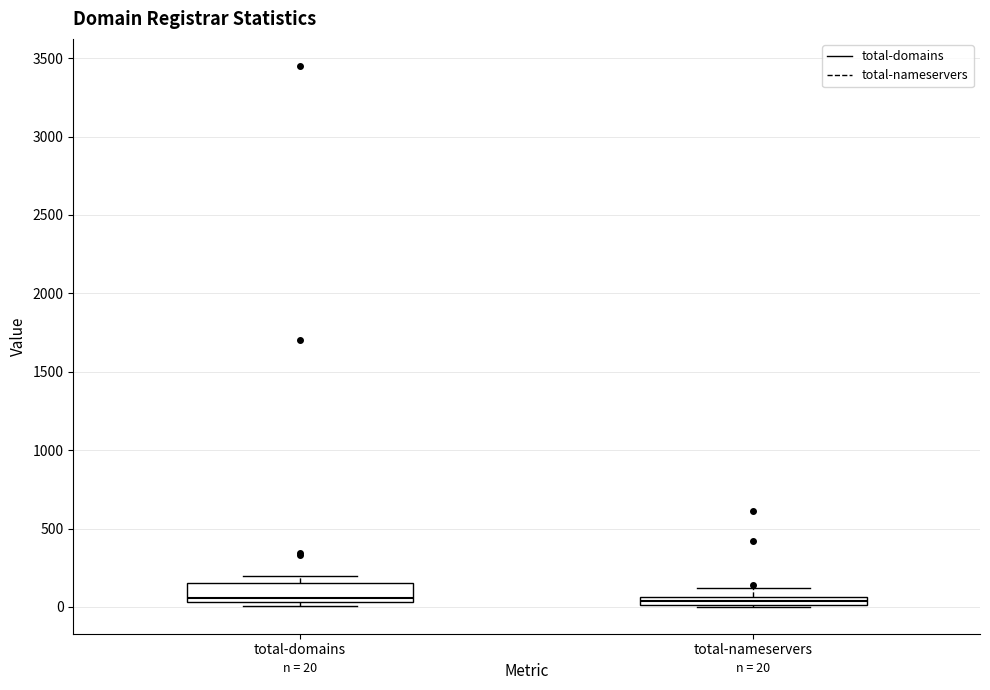

Which box is the tallest, from its lower edge to its upper edge?

total-domains